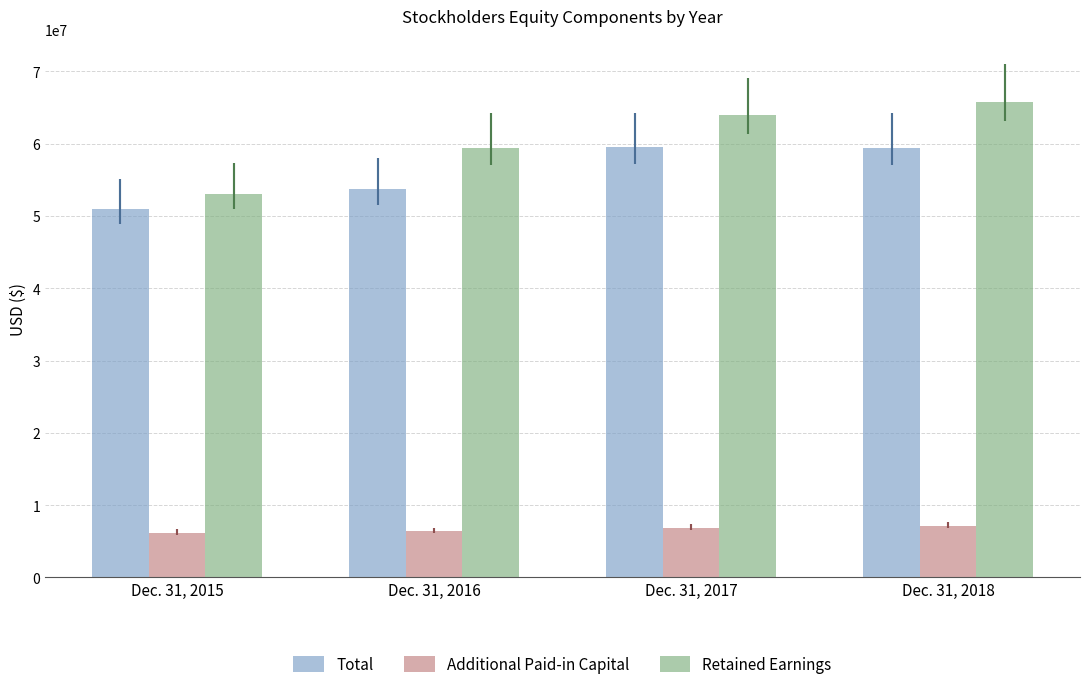

What is the difference between the second highest and minimum values in the Total series?

8488128